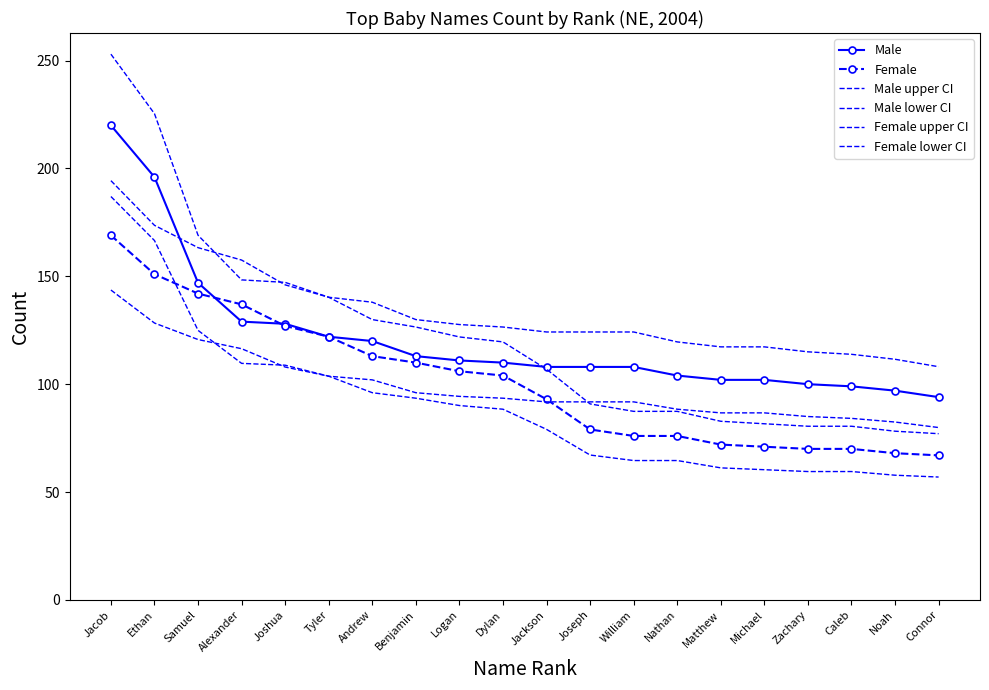

What position from the left is Ethan?

2